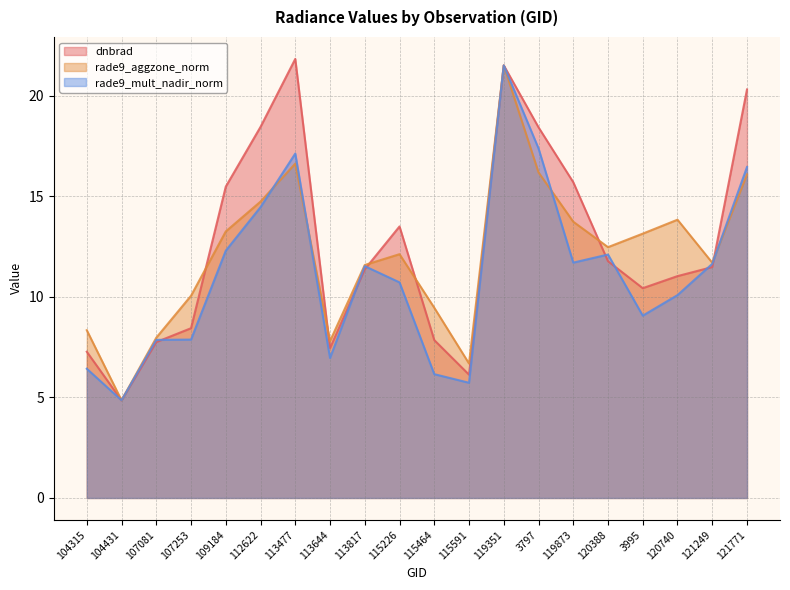

True or false: dnbrad has a value of 8.0 at 113817.

False